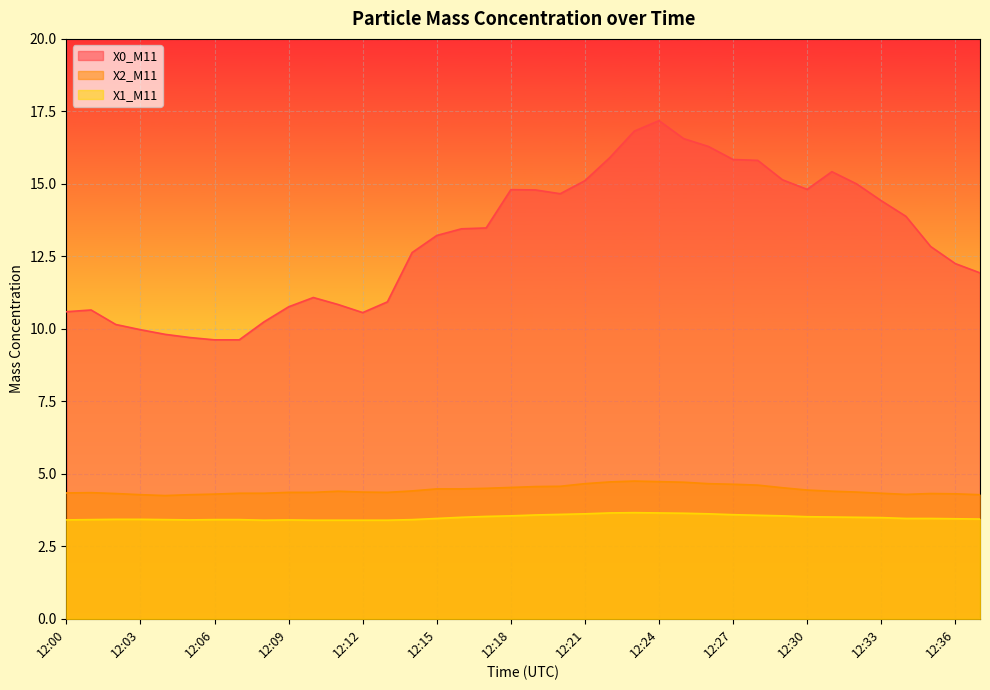

What is the difference between the maximum and minimum values in the X0_M11 series?

7.6